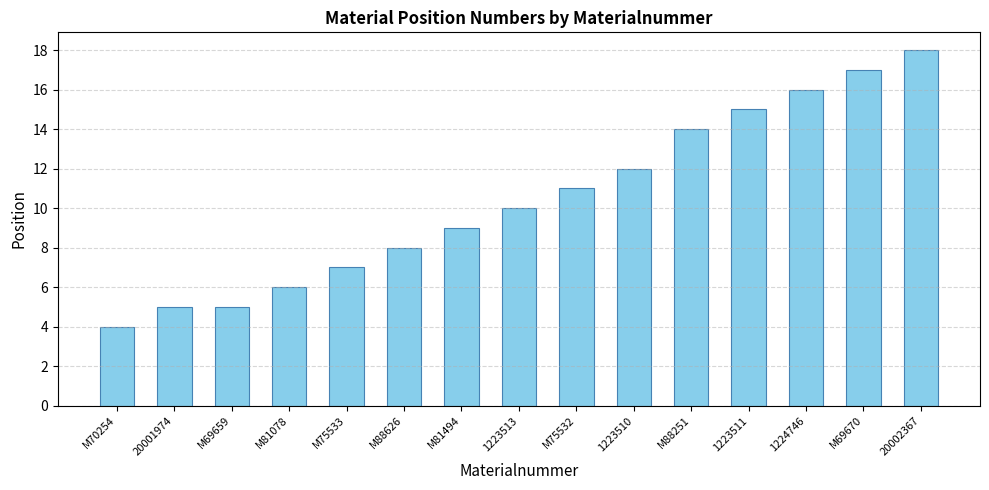

True or false: the data shows 5 at M69659.

True